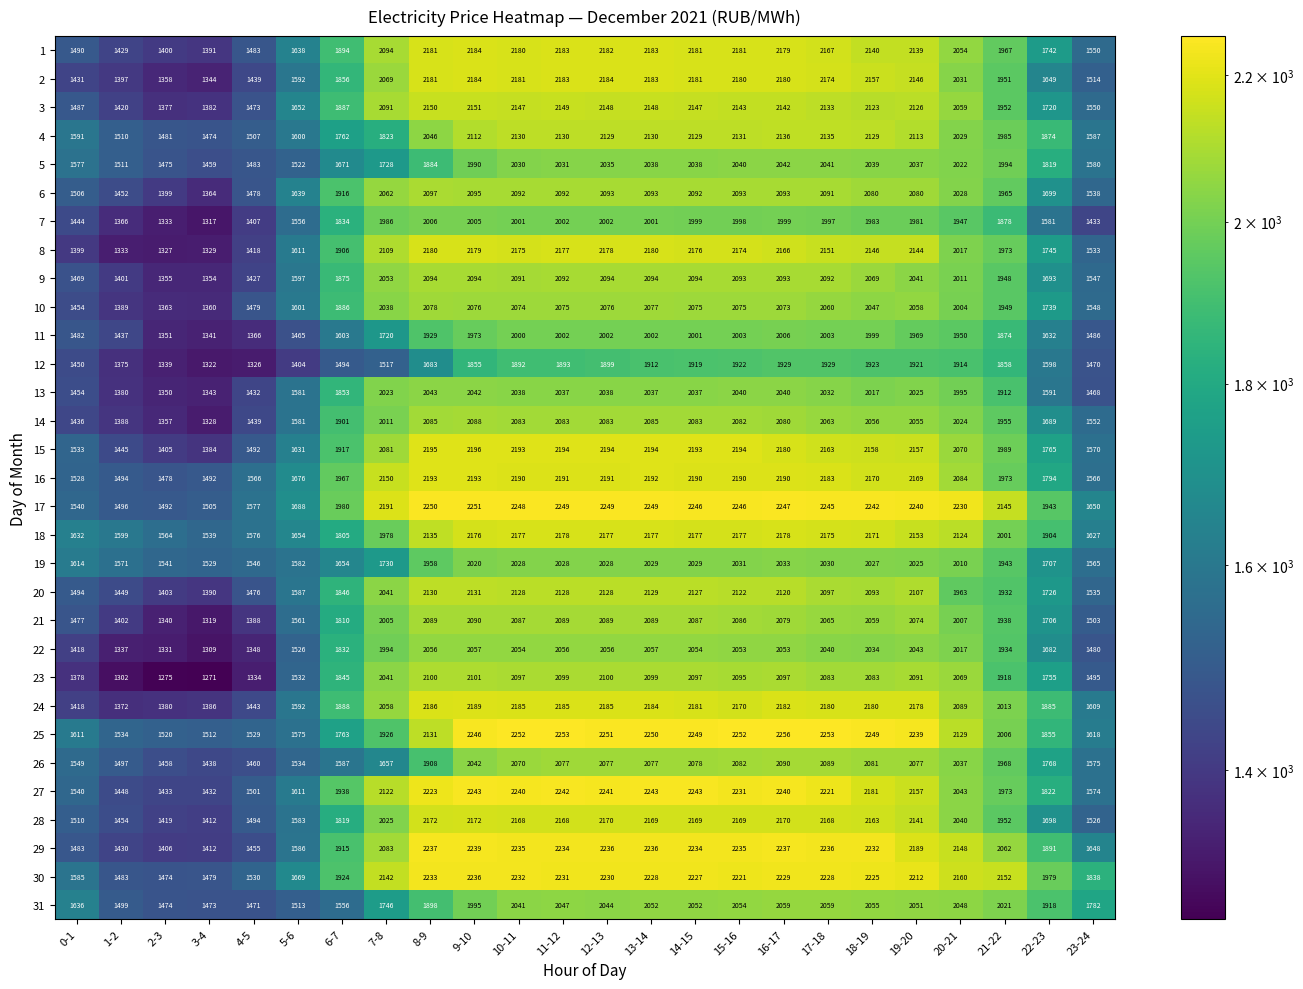

Which series has the largest total across all categories?

17